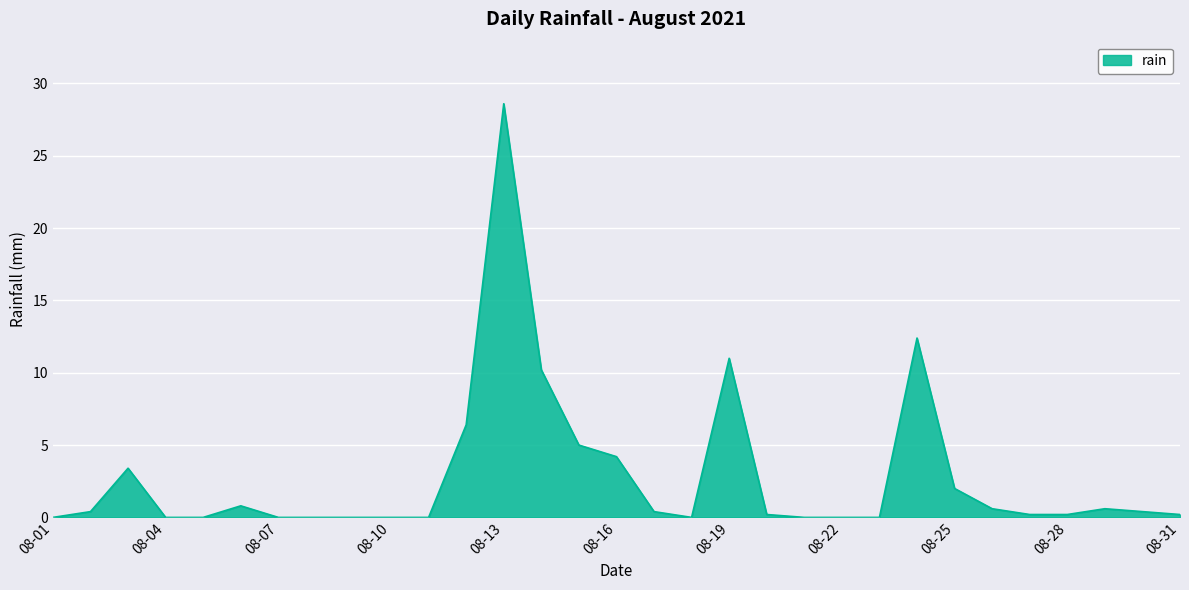

What is the difference between the maximum and minimum values?

28.6